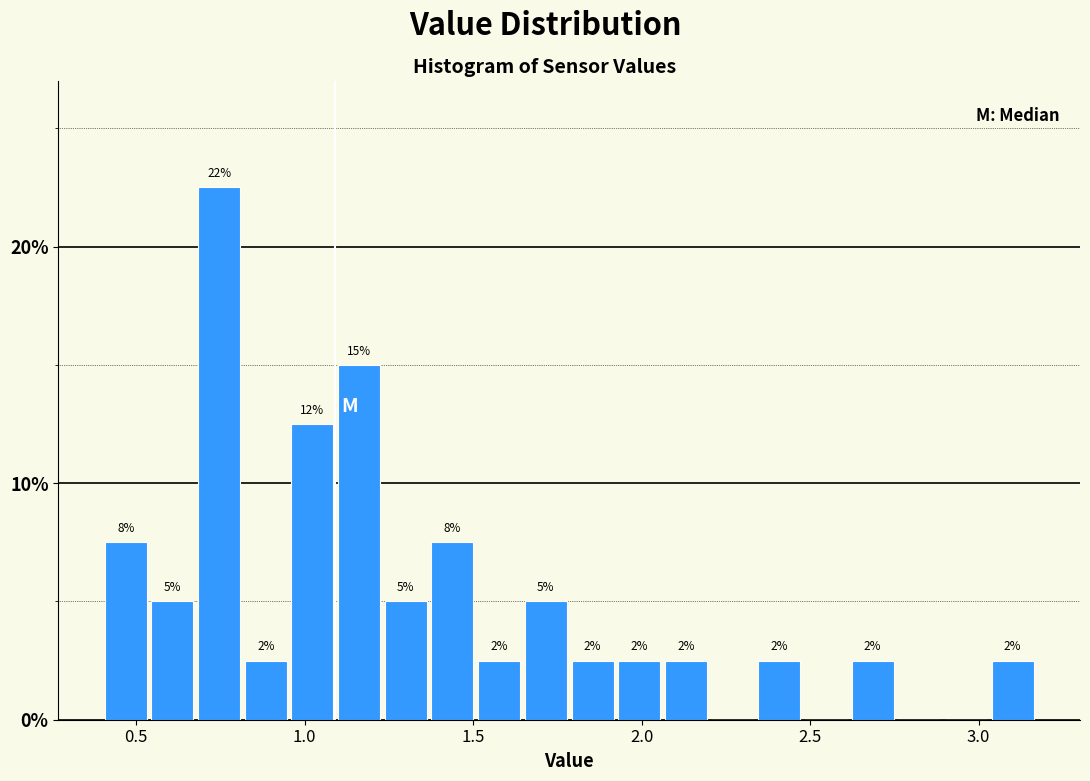

Around what value on the x-axis is the tallest bar? Give the approximate position of its centre, as read against the axis.

0.75